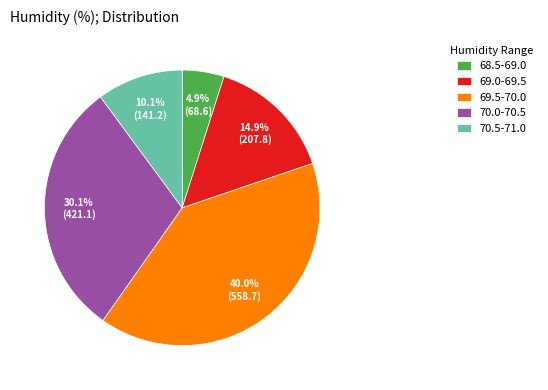

How many slices are in this pie chart?

5